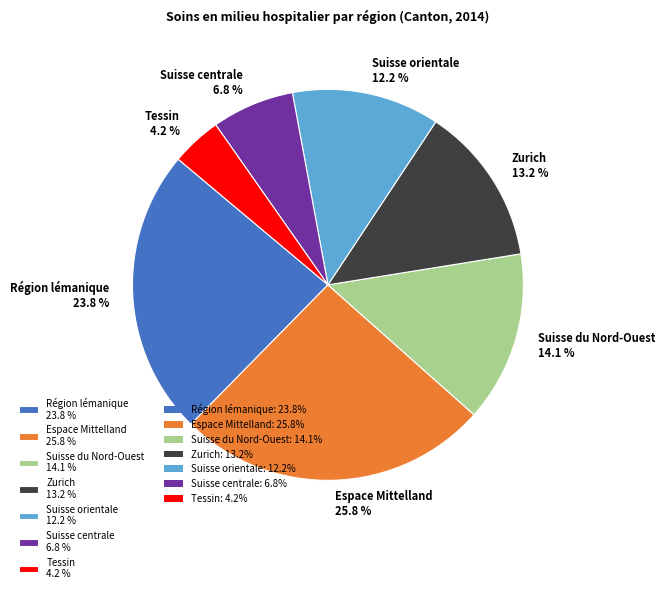

To the nearest percent, what is the combined percentage of Suisse centrale and Espace Mittelland?

33%